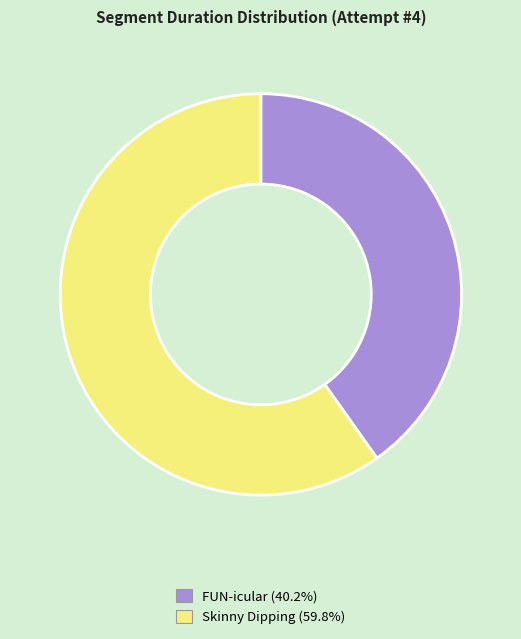

Does any single category account for the majority?

Yes